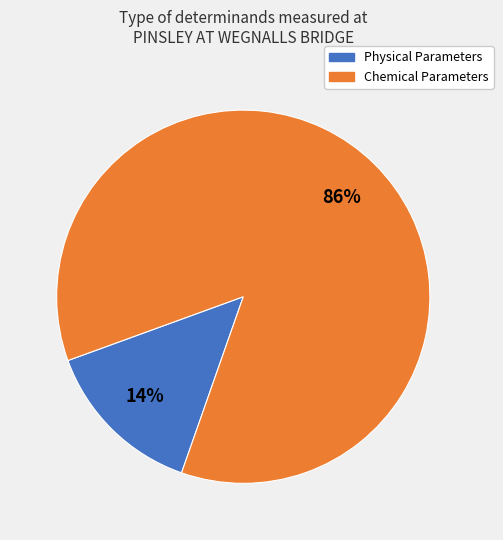

To the nearest percent, what is the combined percentage of Physical Parameters and Chemical Parameters?

100%